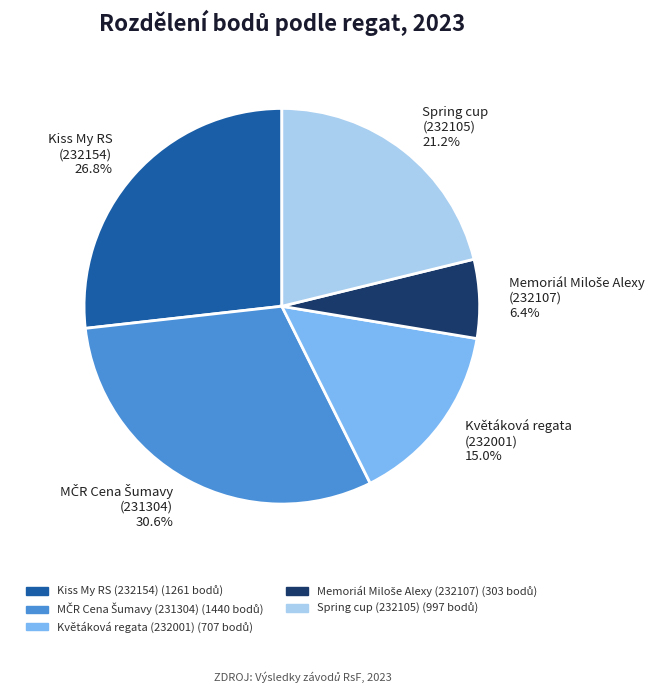

Count the number of slices in the pie.

5